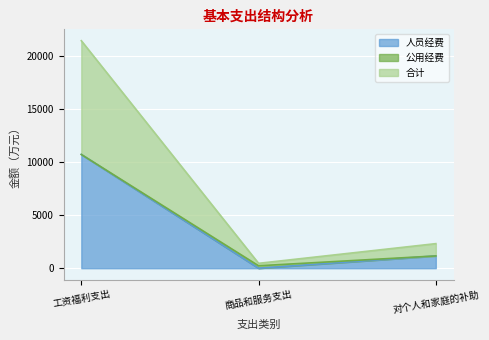

List the labels in order of 合计 value, largest first.

工资福利支出, 对个人和家庭的补助, 商品和服务支出